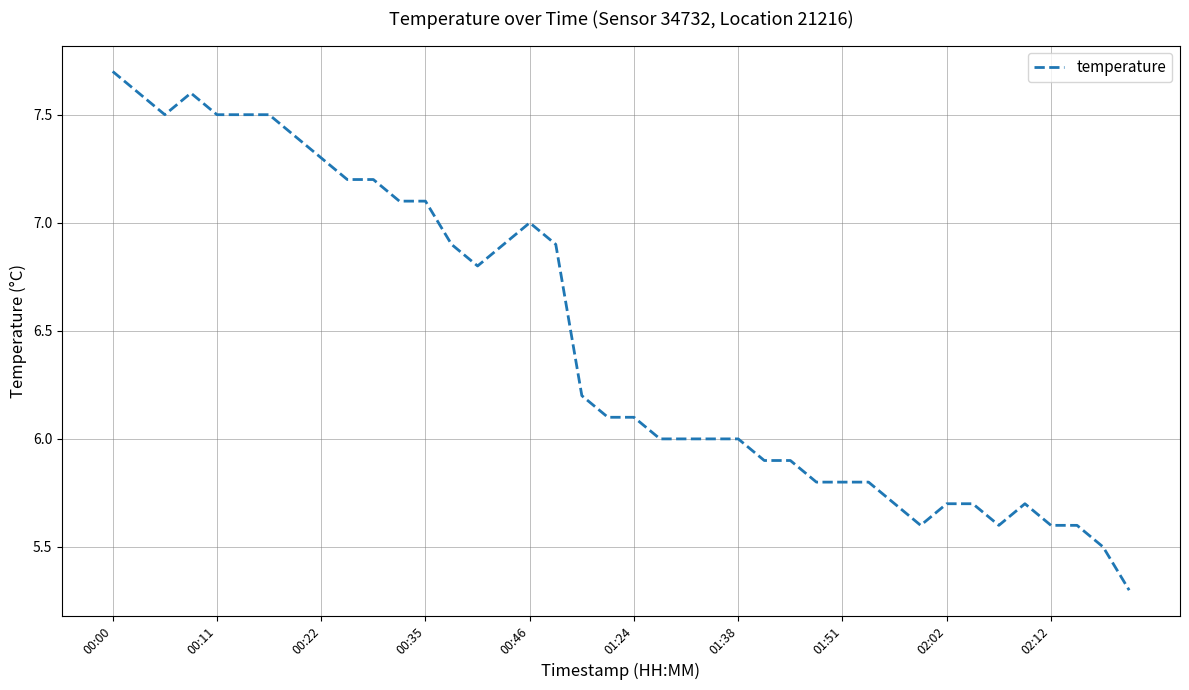

Does the chart display data point markers on the line(s)?

No